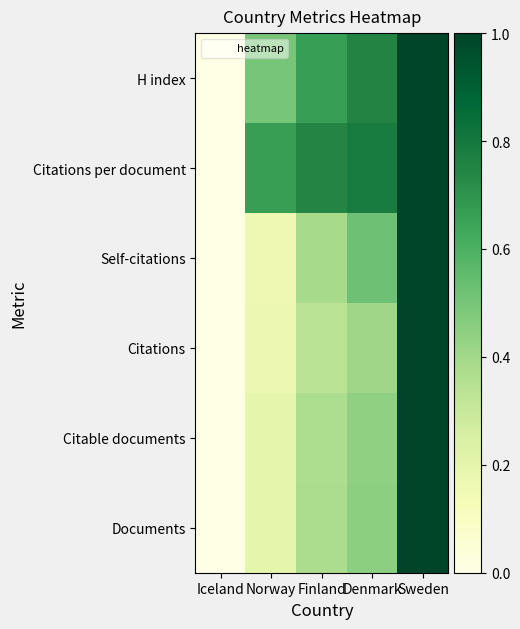

Which series has the widest spread of values?

Documents